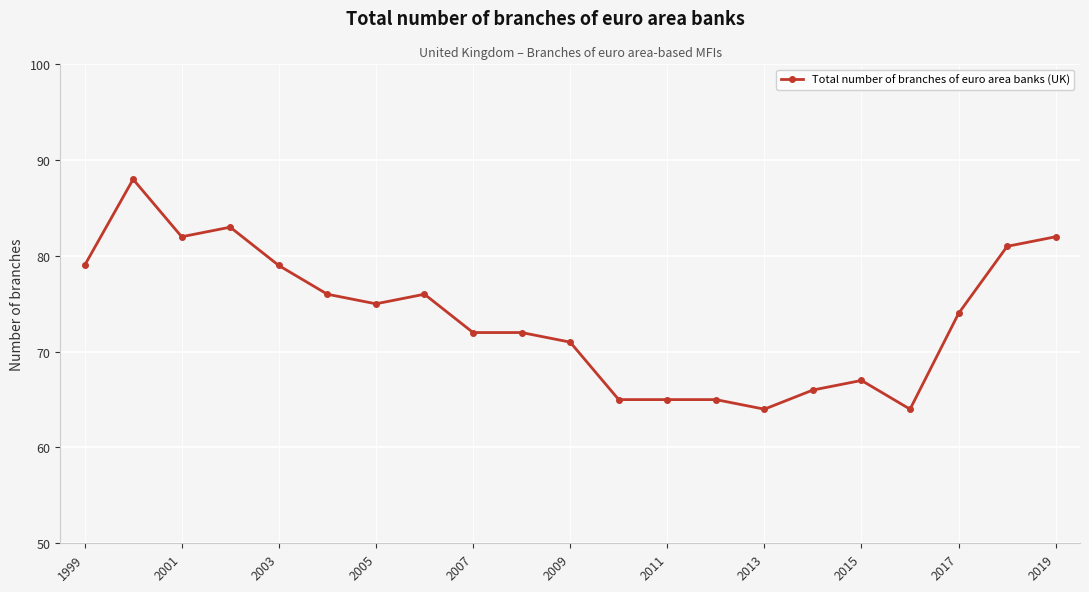

What is the minimum value shown in the chart?

64